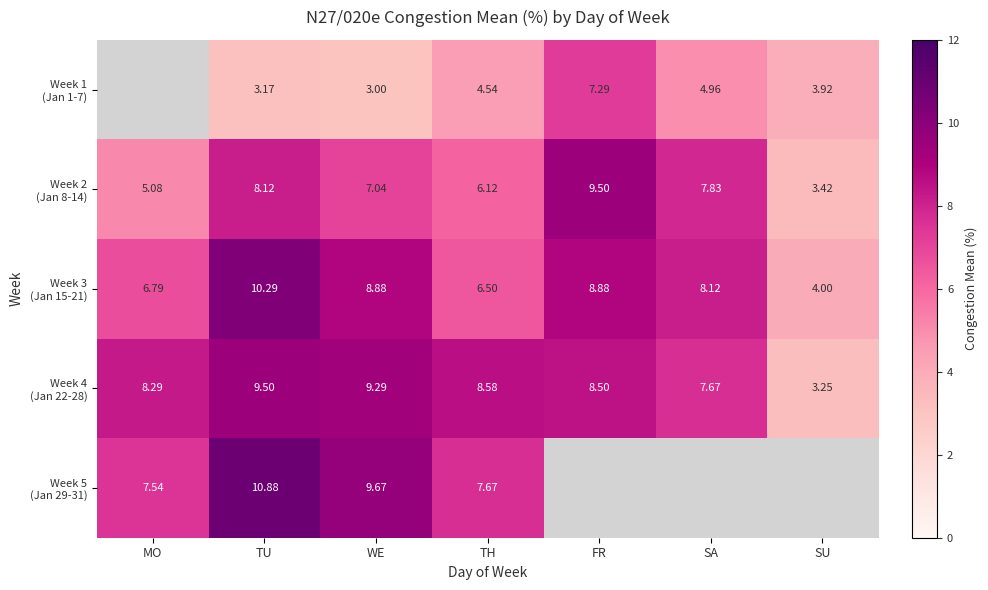

True or false: Week 2 (Jan 8-14) has a value of 12.5 at FR.

False